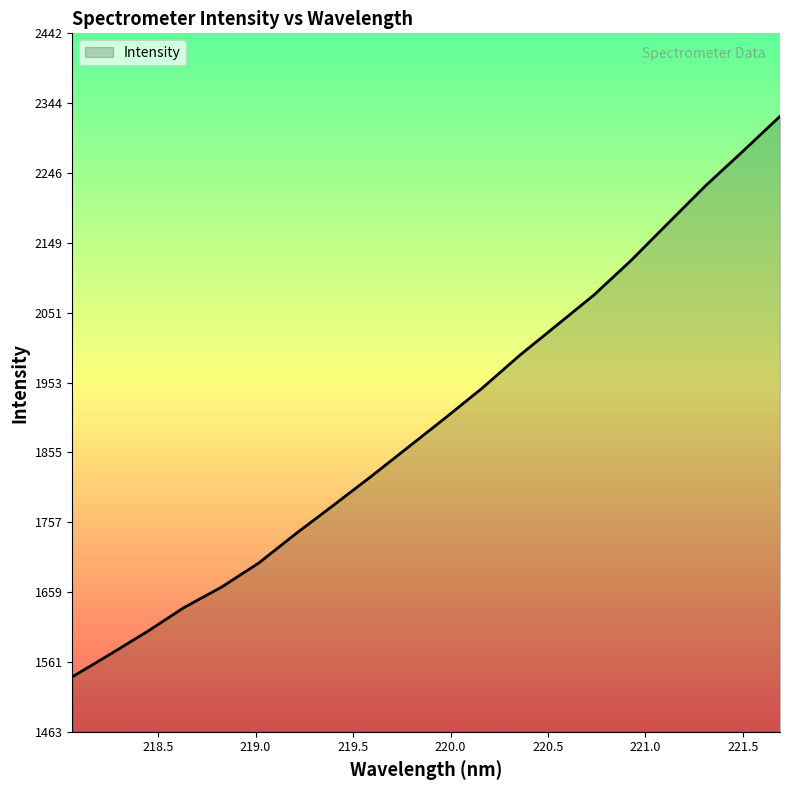

Count the number of data series in this chart.

1